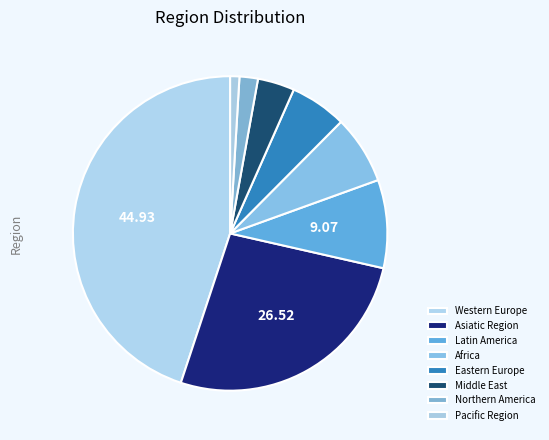

Which has a higher value, Africa or Western Europe?

Western Europe